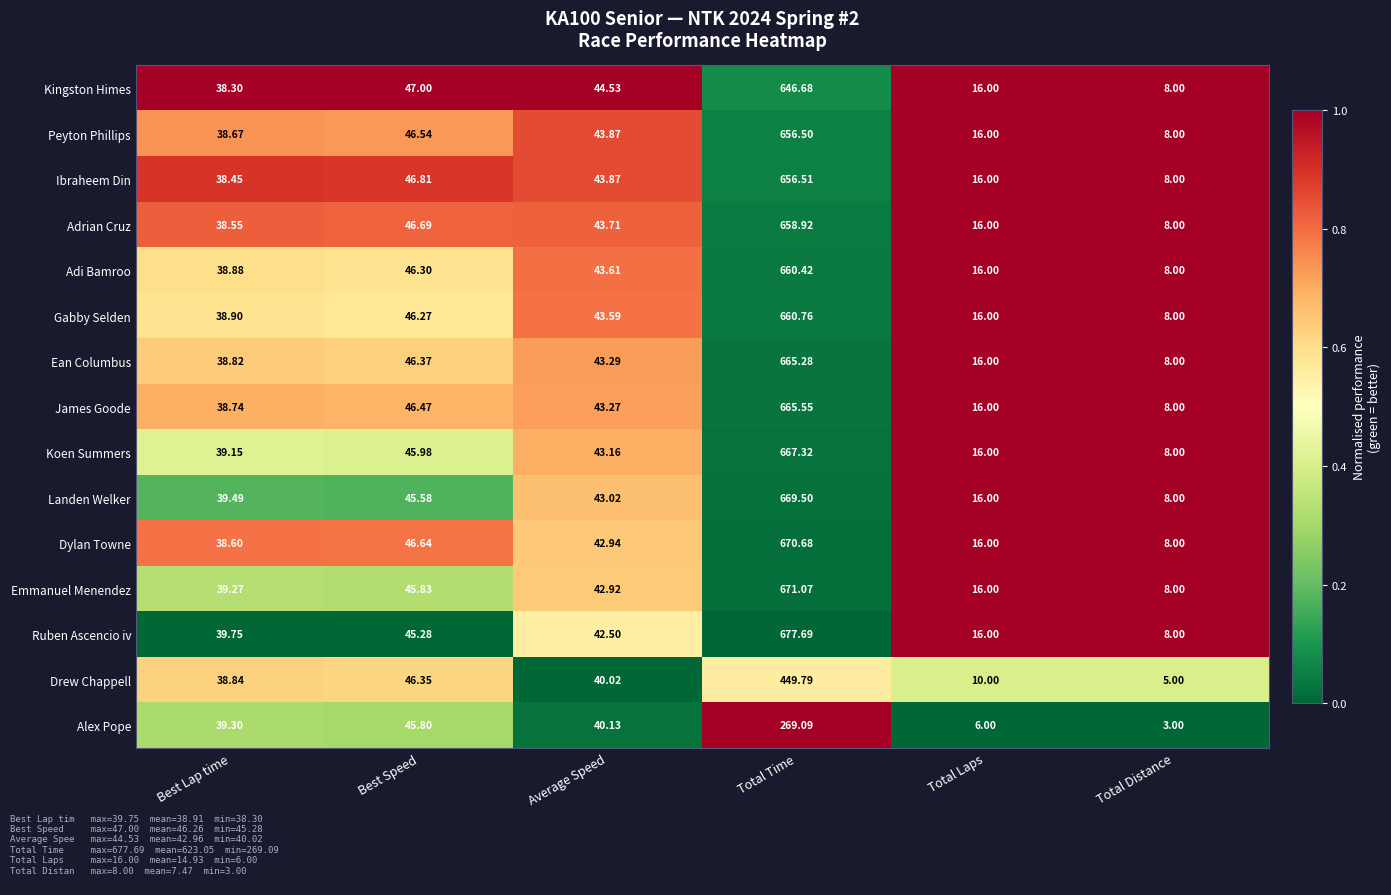

At which label does Drew Chappell first exceed 40?

Best Speed